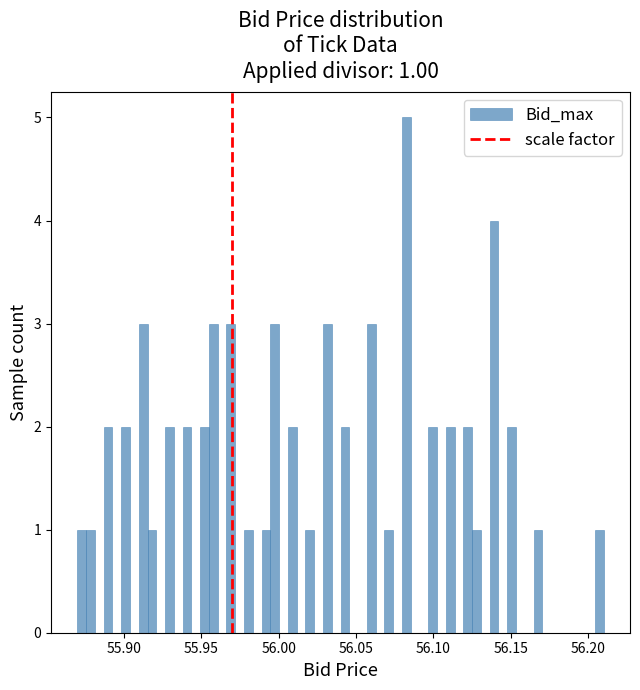

Read against the x-axis, roughly where is the centre of the tallest bar?

56.085